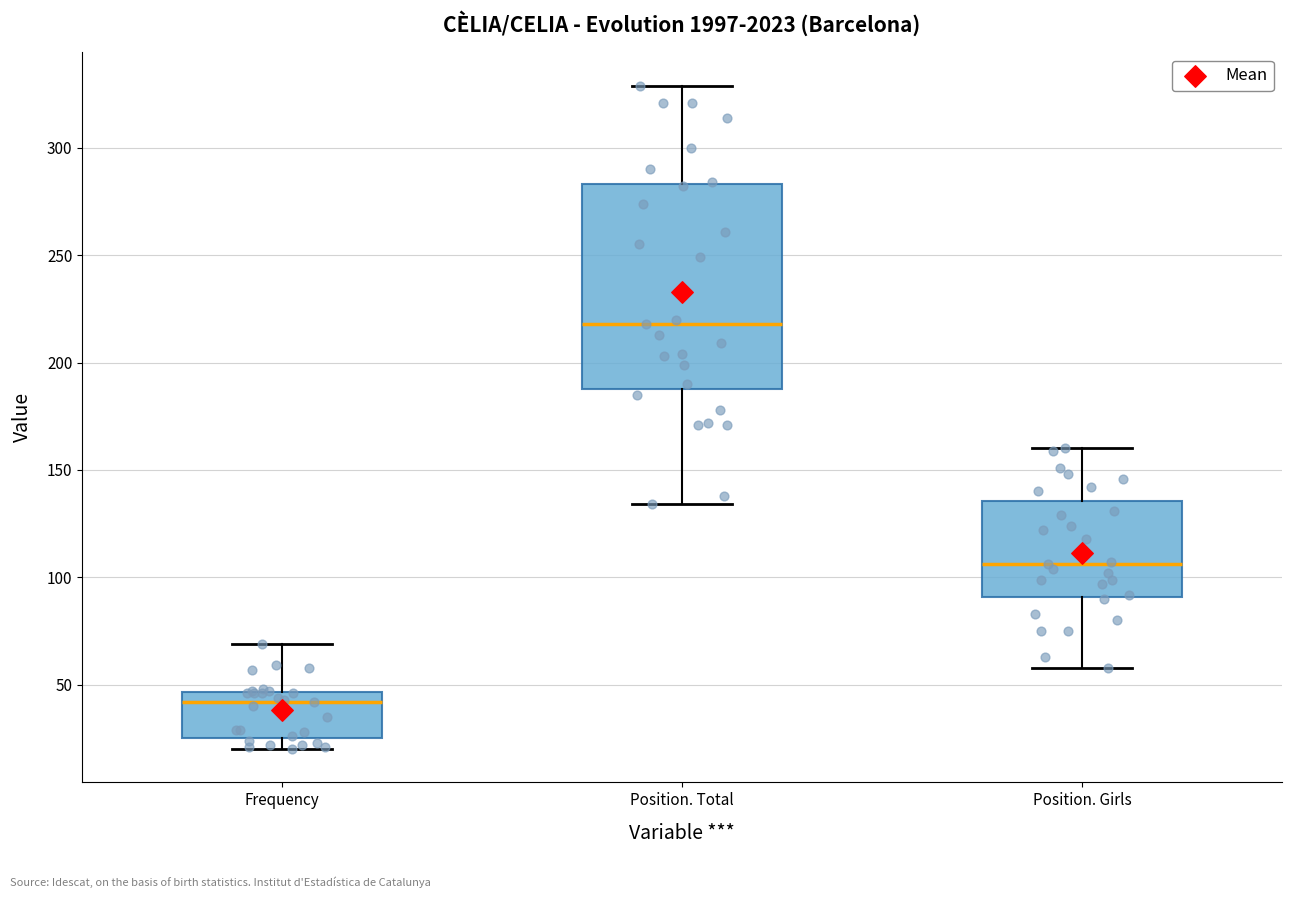

Which box is the tallest, from its lower edge to its upper edge?

Position. Total